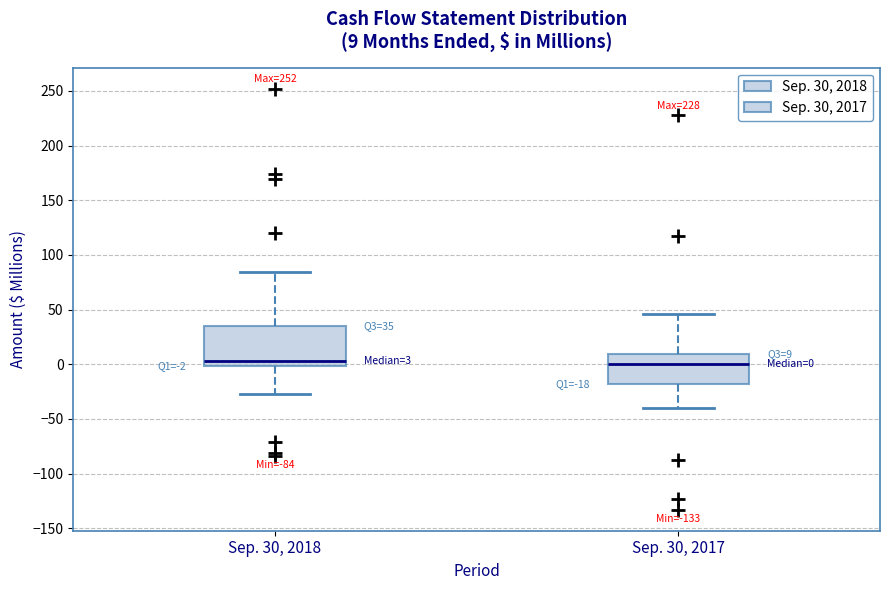

Which box is the tallest, from its lower edge to its upper edge?

Sep. 30, 2018